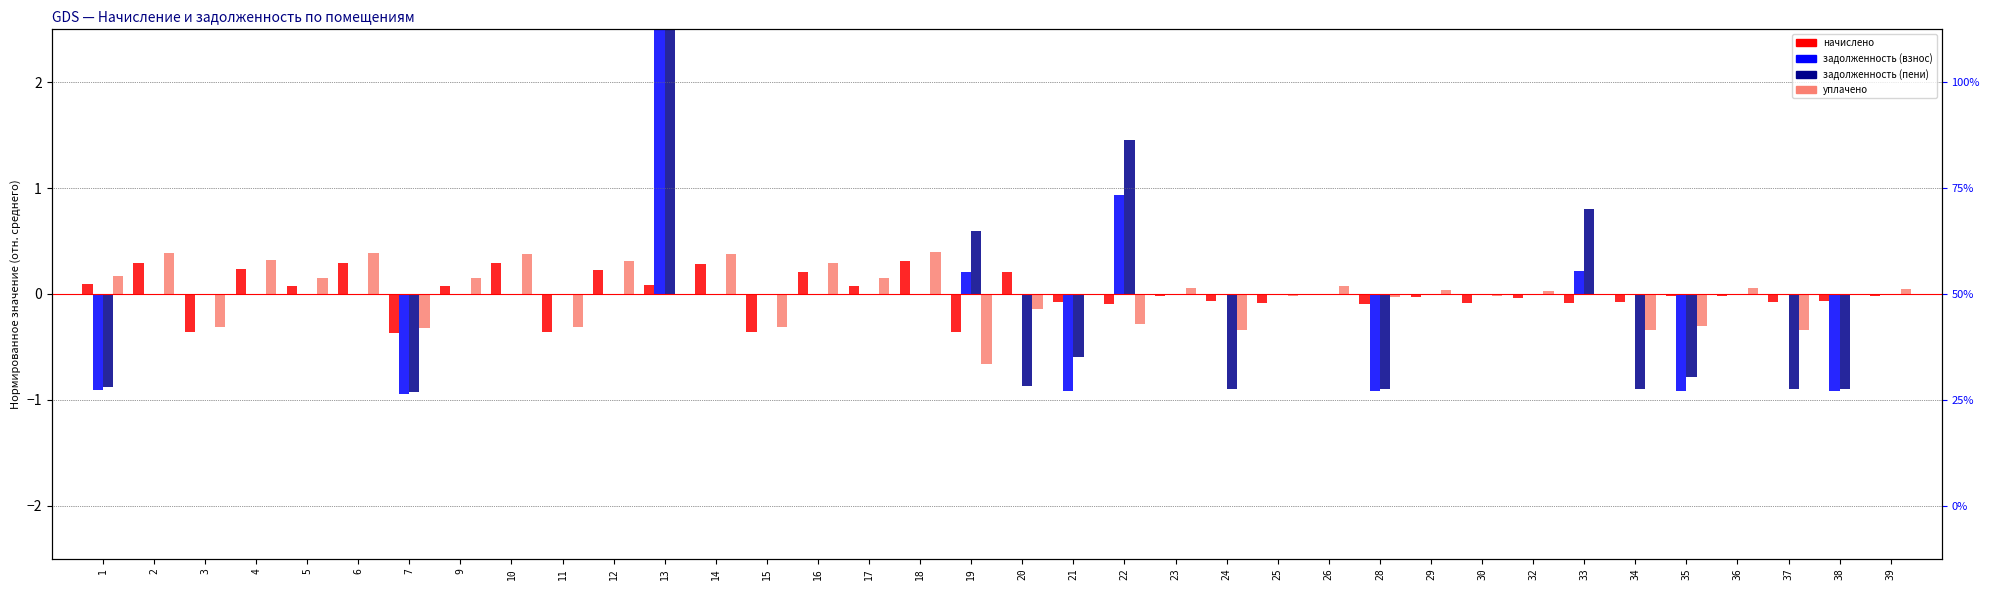

Reading left to right, extract all data points from this chart.

начислено: 1=0.1	2=0.3	3=-0.4	4=0.2	5=0.1	6=0.3	7=-0.4	9=0.1	10=0.3	11=-0.4	12=0.2	13=0.1	14=0.3	15=-0.4	16=0.2	17=0.1	18=0.3	19=-0.4	20=0.2	21=-0.1	22=-0.1	23=-0.0	24=-0.1	25=-0.1	26=0.0	28=-0.1	29=-0.0	30=-0.1	32=-0.0	33=-0.1	34=-0.1	35=-0.0	36=-0.0	37=-0.1	38=-0.1	39=-0.0
задолженность (взнос): 1=-0.9	2=0.0	3=0.0	4=0.0	5=0.0	6=0.0	7=-0.9	9=0.0	10=0.0	11=0.0	12=0.0	13=4.2	14=0.0	15=0.0	16=0.0	17=0.0	18=0.0	19=0.2	20=0.0	21=-0.9	22=0.9	23=0.0	24=0.0	25=0.0	26=0.0	28=-0.9	29=0.0	30=0.0	32=0.0	33=0.2	34=0.0	35=-0.9	36=0.0	37=0.0	38=-0.9	39=0.0
задолженность (пени): 1=-0.9	2=0.0	3=0.0	4=0.0	5=0.0	6=0.0	7=-0.9	9=0.0	10=0.0	11=0.0	12=0.0	13=5.7	14=0.0	15=0.0	16=0.0	17=0.0	18=0.0	19=0.6	20=-0.9	21=-0.6	22=1.5	23=0.0	24=-0.9	25=0.0	26=0.0	28=-0.9	29=0.0	30=0.0	32=0.0	33=0.8	34=-0.9	35=-0.8	36=0.0	37=-0.9	38=-0.9	39=0.0
уплачено: 1=0.2	2=0.4	3=-0.3	4=0.3	5=0.1	6=0.4	7=-0.3	9=0.1	10=0.4	11=-0.3	12=0.3	13=0.0	14=0.4	15=-0.3	16=0.3	17=0.1	18=0.4	19=-0.7	20=-0.1	21=0.0	22=-0.3	23=0.1	24=-0.3	25=-0.0	26=0.1	28=-0.0	29=0.0	30=-0.0	32=0.0	33=0.0	34=-0.3	35=-0.3	36=0.1	37=-0.3	38=-0.0	39=0.0